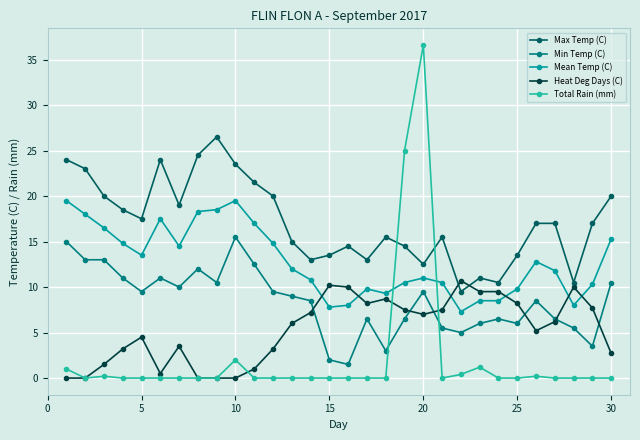

Which series ends up on top after the final intersection of Heat Deg Days (C) and Min Temp (C)?

Min Temp (C)